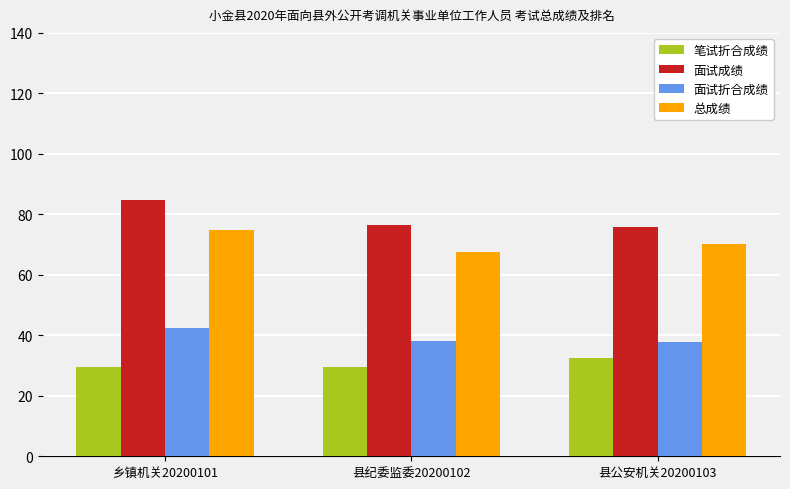

What is the average value of the 总成绩 series?

71.0